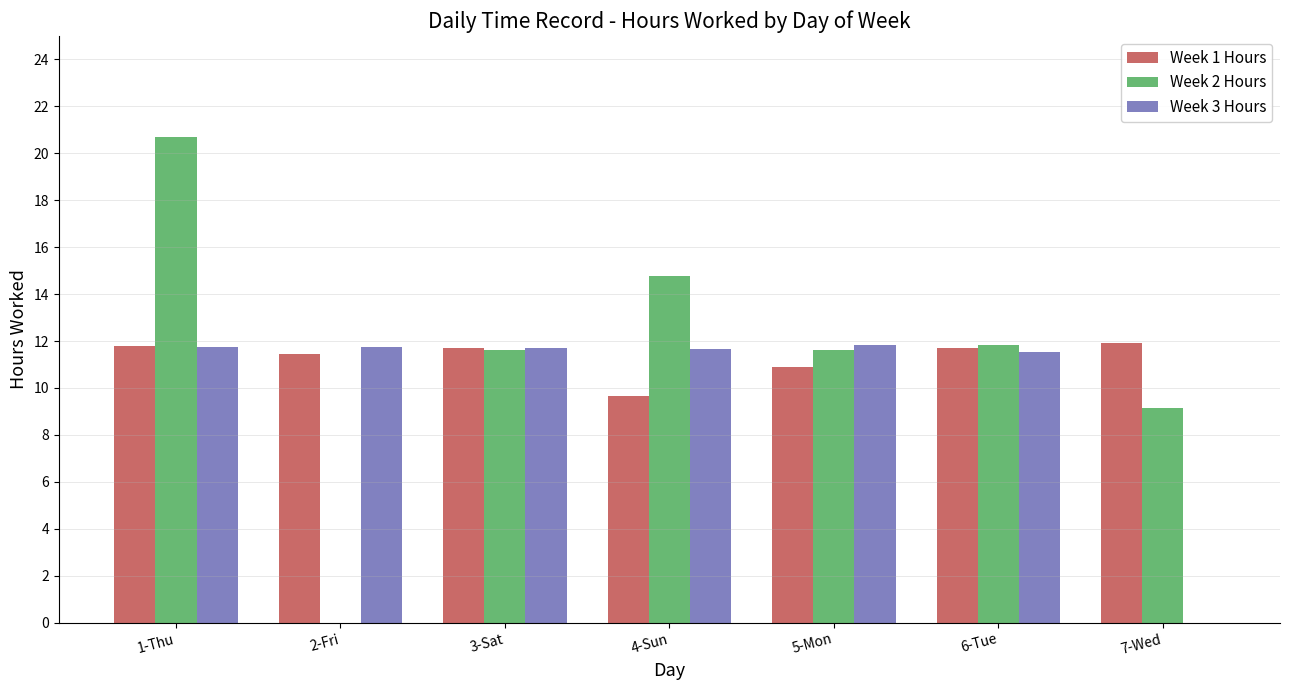

How many groups of bars are there?

7